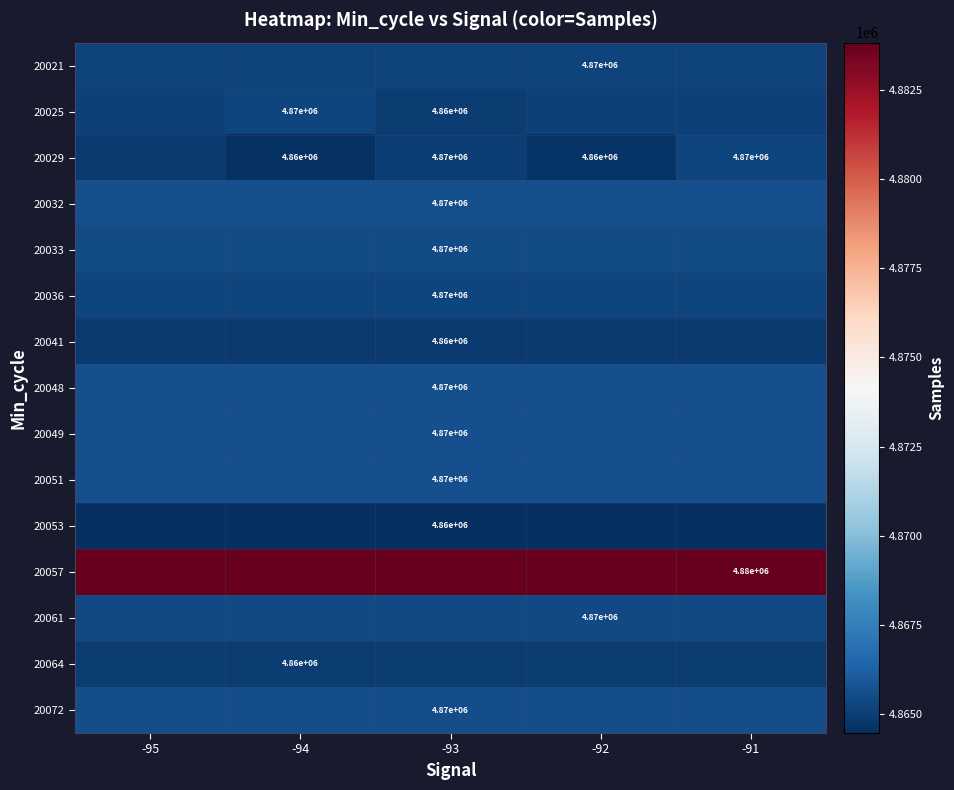

What is the total value across all series at -93?

72997445.0